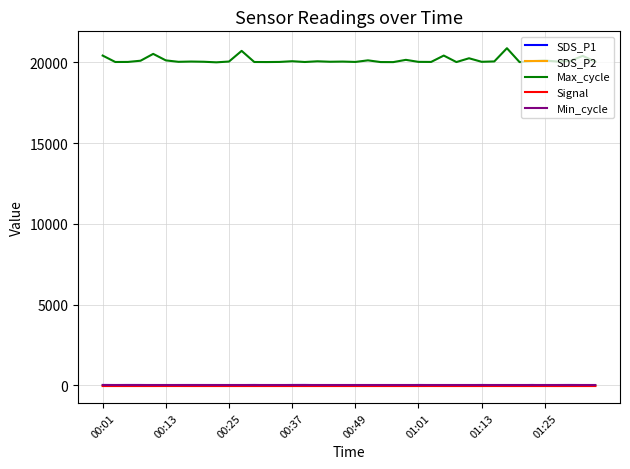

True or false: Max_cycle and Signal cross at least once.

False